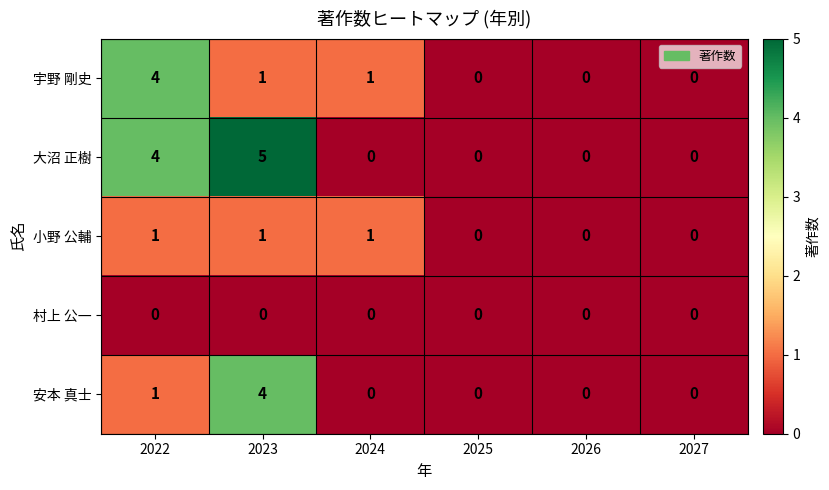

What is the greatest value displayed?

5